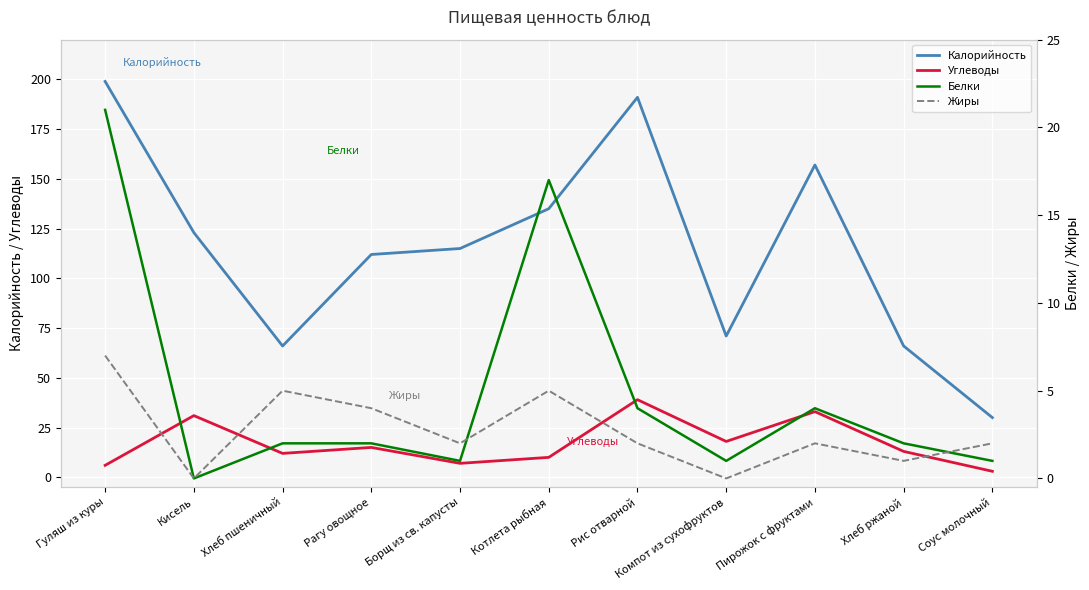

How many data points does each series have?

11